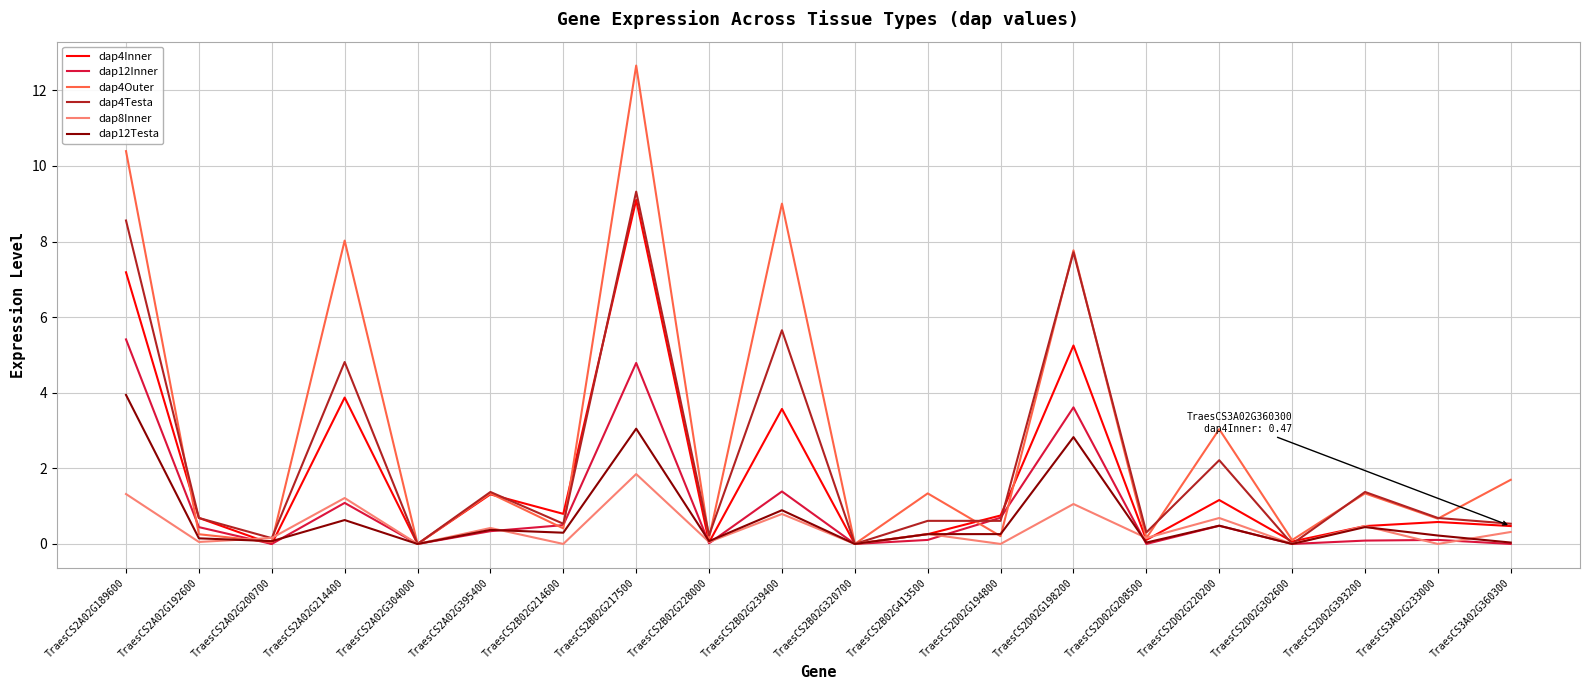

What is the maximum value for dap12Inner?

5.4